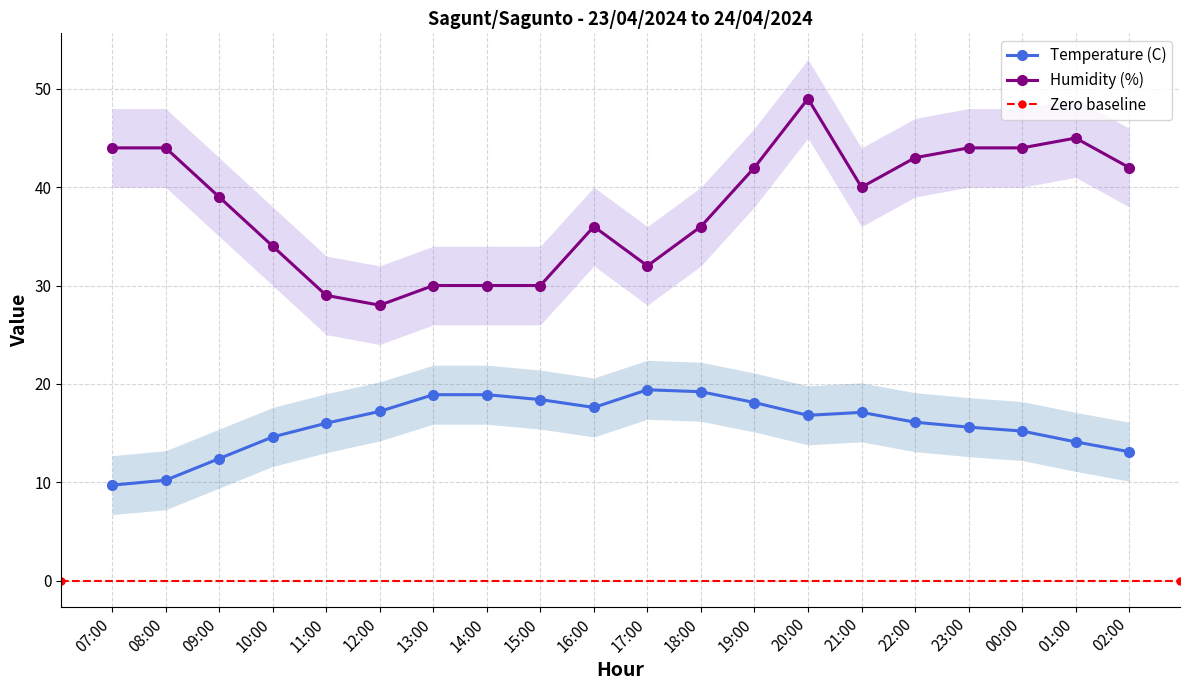

What is the lowest value of the Temperature (C) series?

9.7